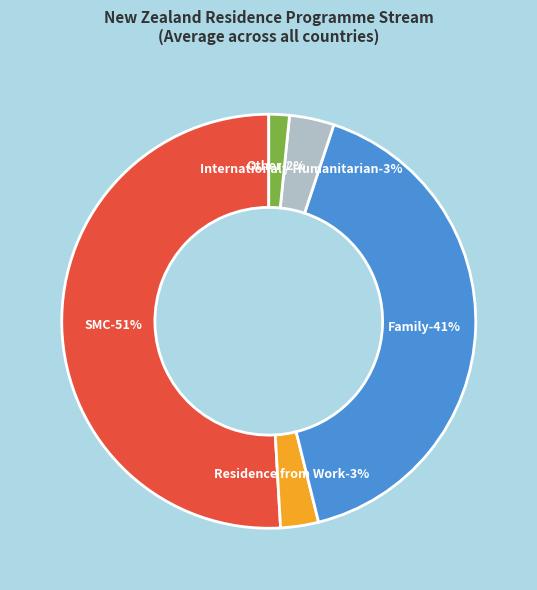

How many slices are in this pie chart?

5